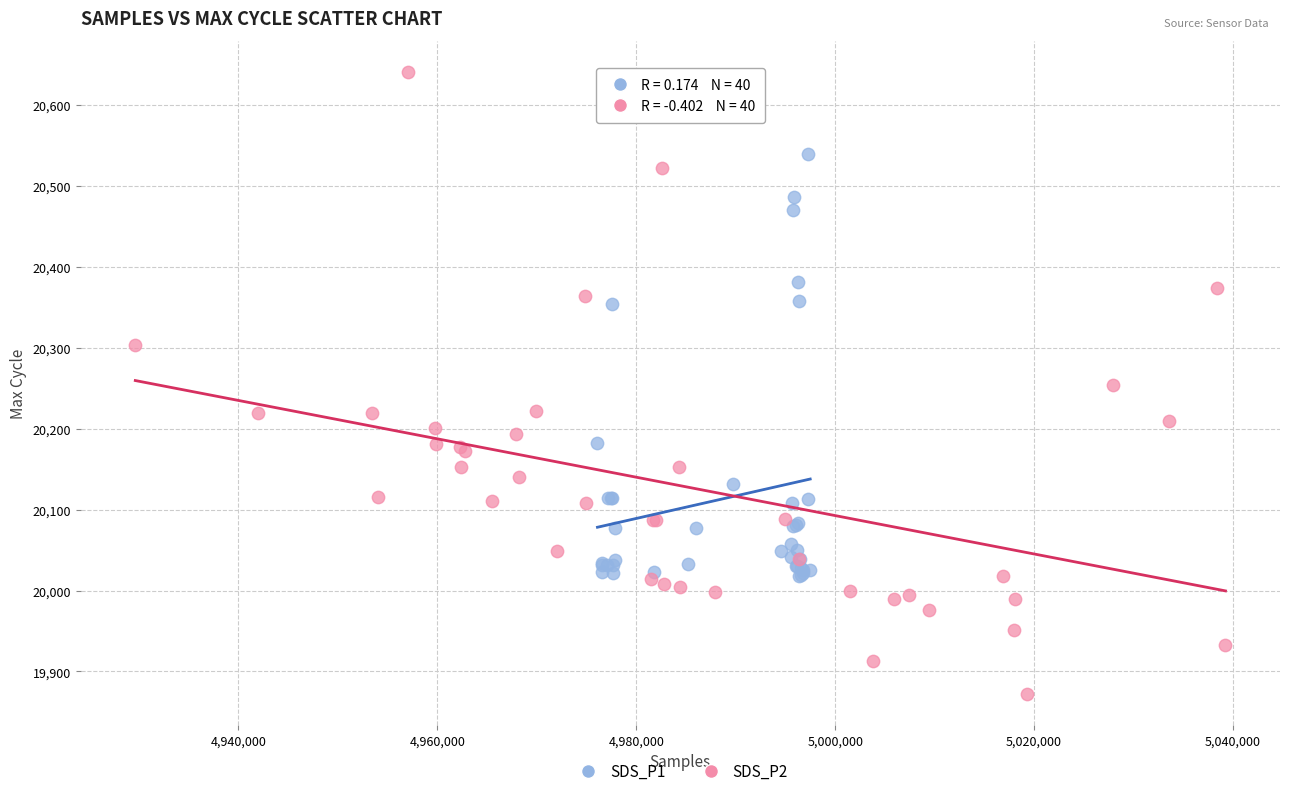

Which series has the widest spread of Y values?

SDS_P2